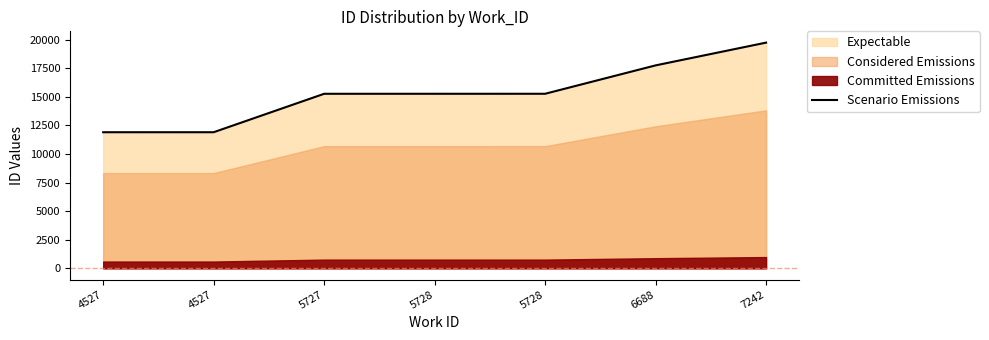

Reading left to right, list all the values displayed in this chart.

4527=11903	4527=11904	5727=15265	5728=15266	5728=15267	6688=17750	7242=19740